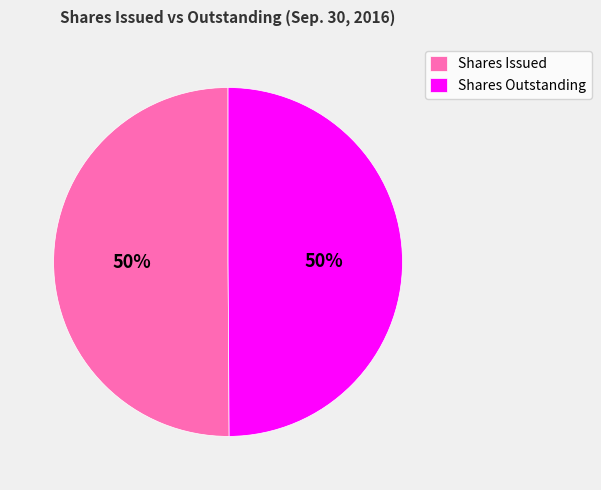

Is it true that Shares Outstanding is 61% of the pie?

False